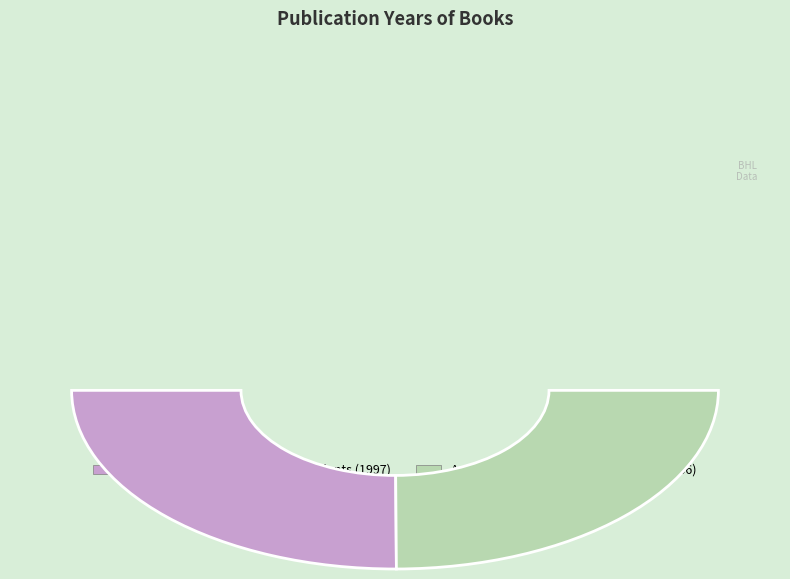

To the nearest percent, what percentage of the pie is A checklist of New York State plants?

50%